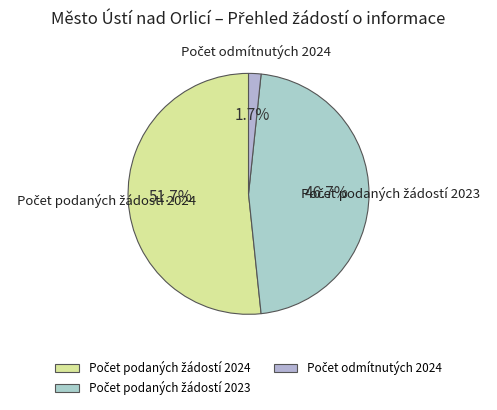

Is there a majority slice in this chart?

Yes